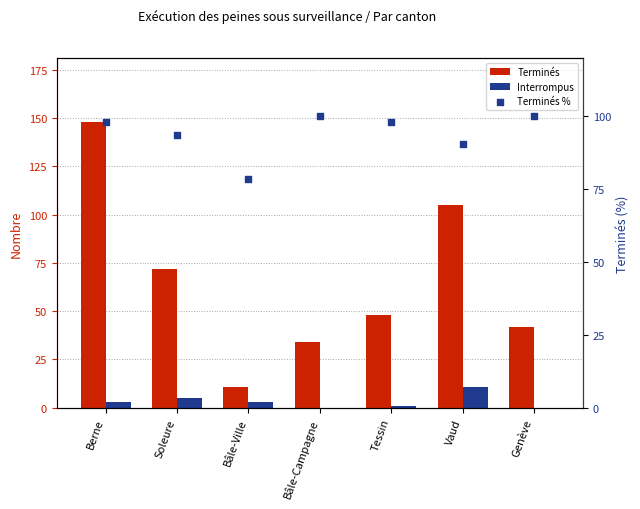

Which series has the largest Y range (max minus min)?

Terminés